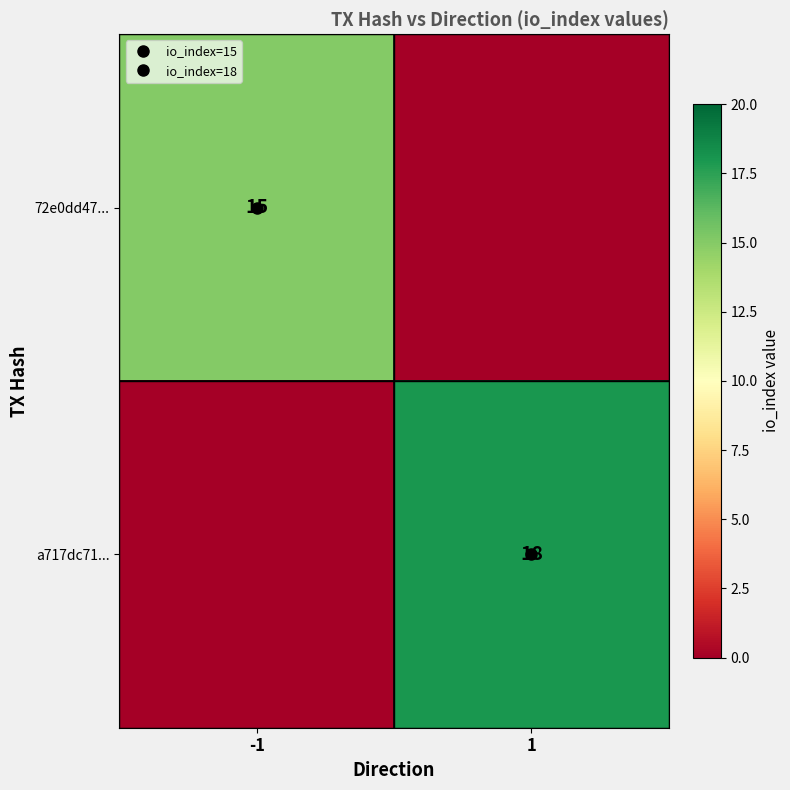

How many distinct data groups are displayed?

2